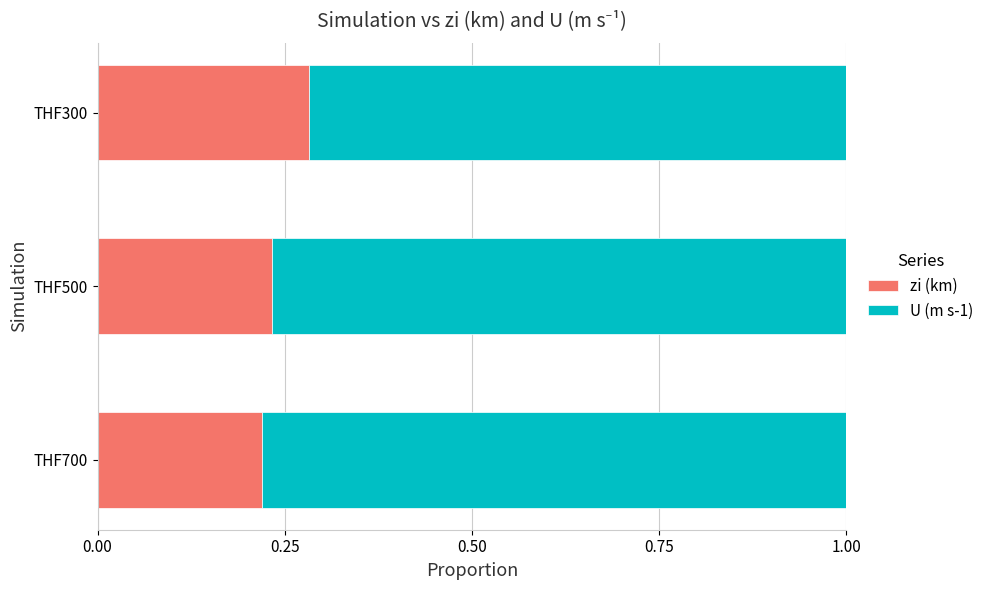

Which category has the highest value in the zi (km) series?

THF300